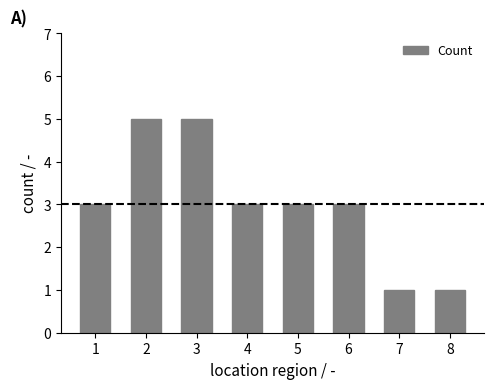

Read the value at 3.

5